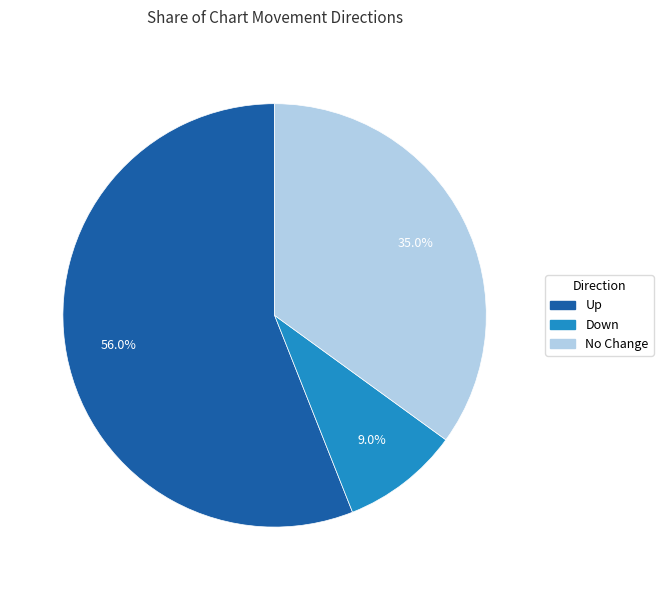

Is there any slice that represents more than half of the pie?

Yes